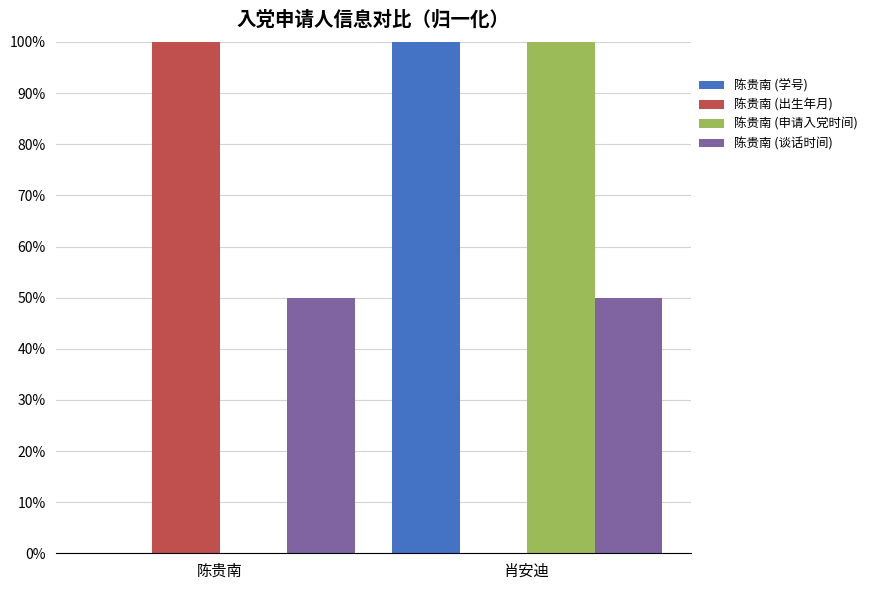

How many categories are shown in the chart?

2